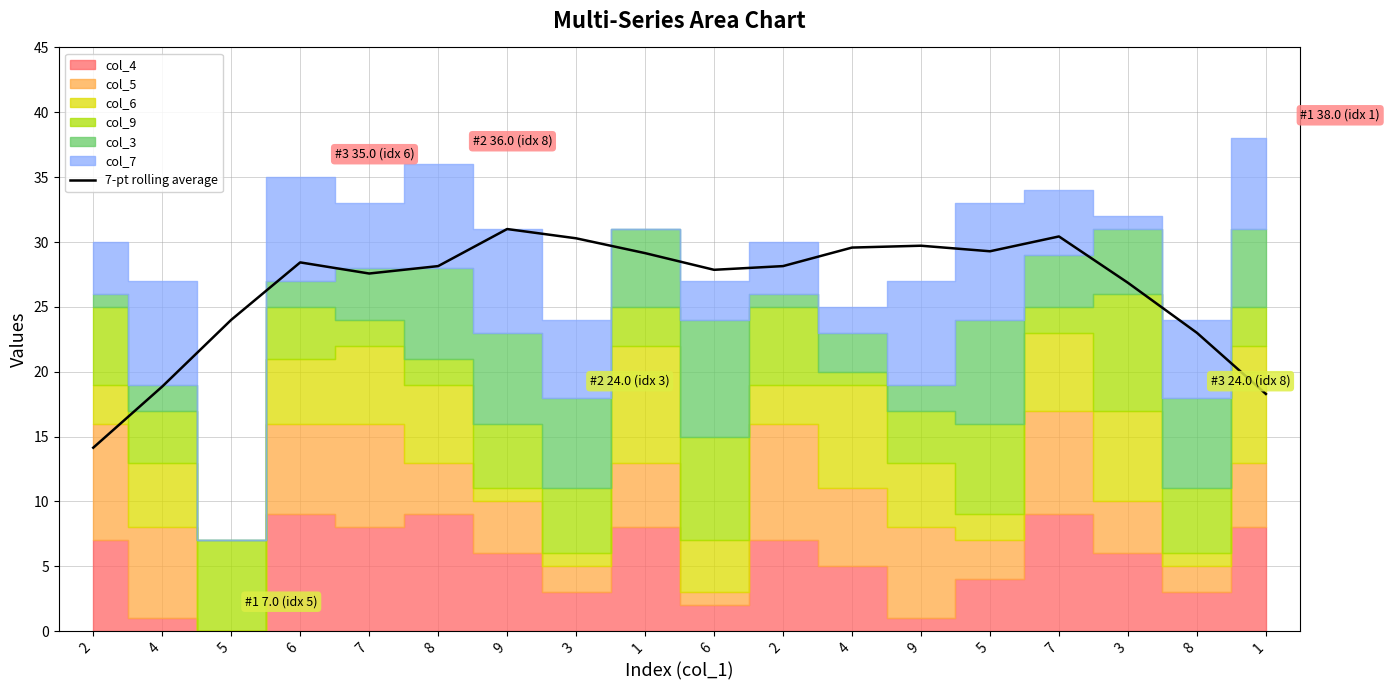

Reading right to left, transcribe all the data shown in this chart.

18.3	23.0	26.9	30.4	29.3	29.7	29.6	28.1	27.9	29.1	30.3	31.0	28.1	27.6	28.4	24.0	18.9	14.1